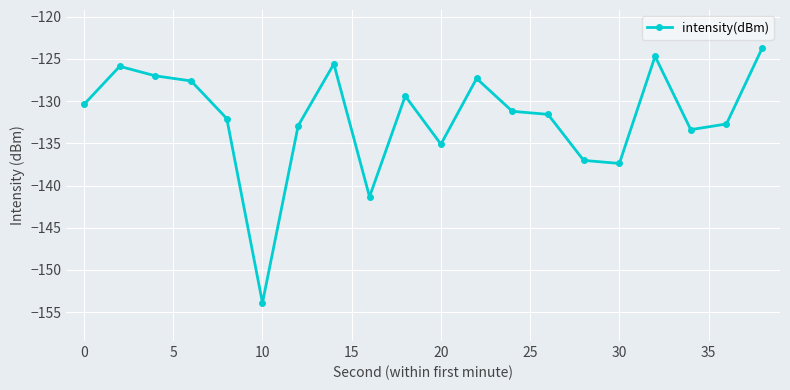

True or false: the data has more than 0 interior local peaks.

True